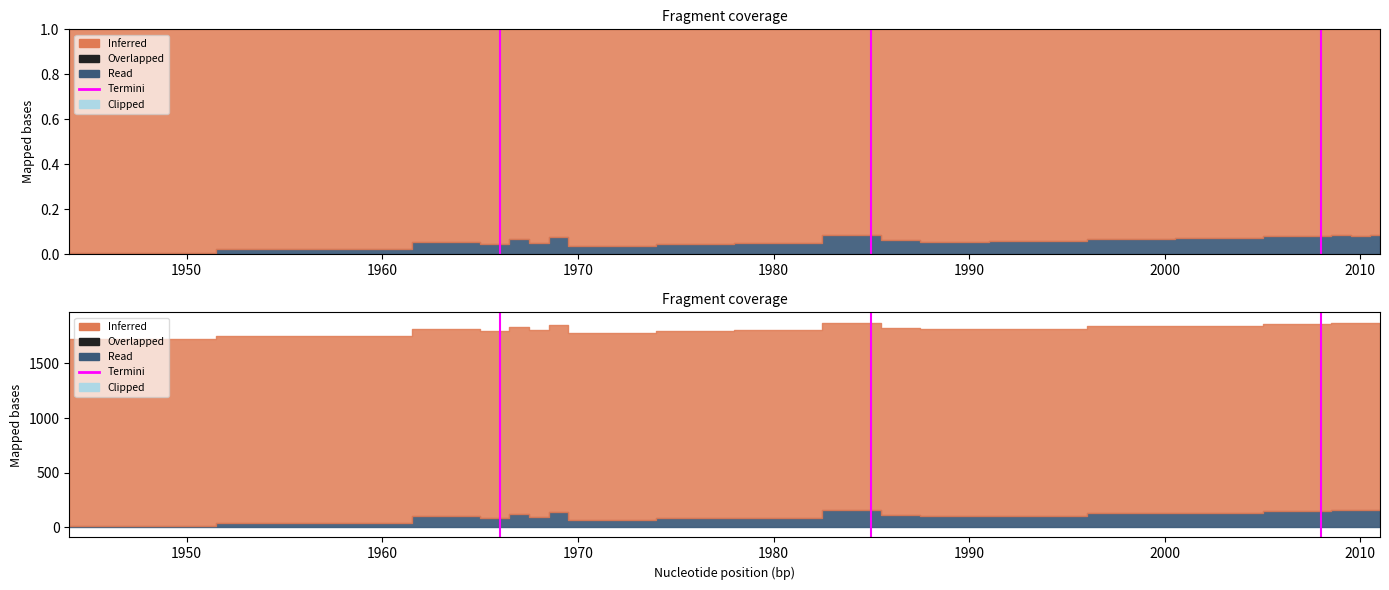

The chart shows a value of 0 at 1950. True or false?

False